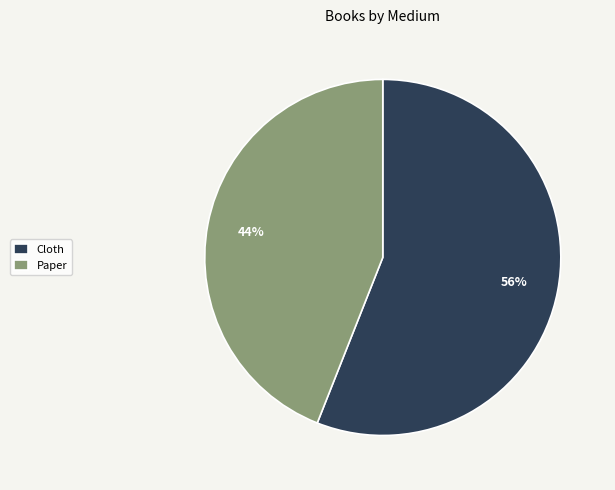

Is the sum of Paper and Cloth greater than half?

Yes